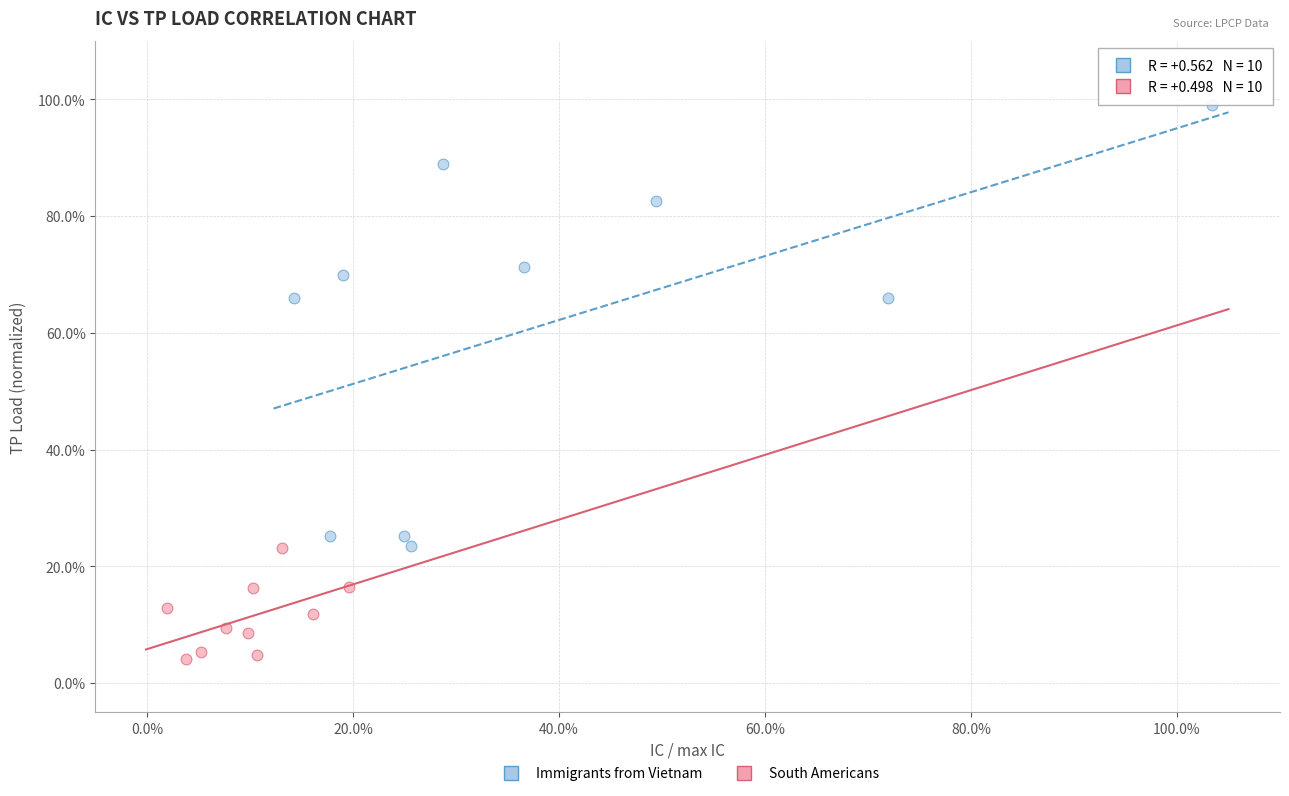

Which series has the widest spread of Y values?

Immigrants from Vietnam